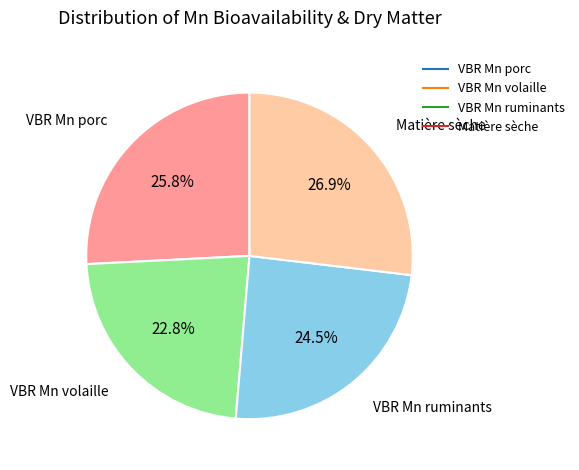

What is the total percentage of VBR Mn volaille and Matière sèche?

49.7%